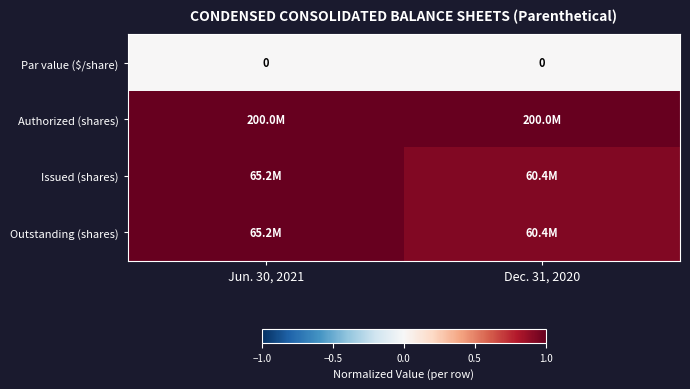

How many data points does each series have?

2